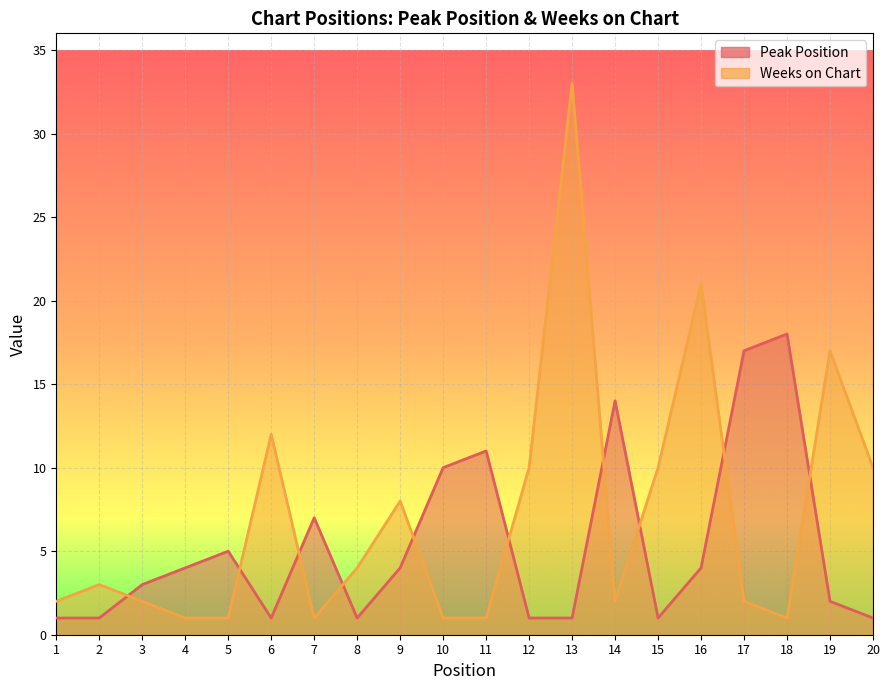

True or false: Weeks on Chart has more than 1 interior local peaks.

True